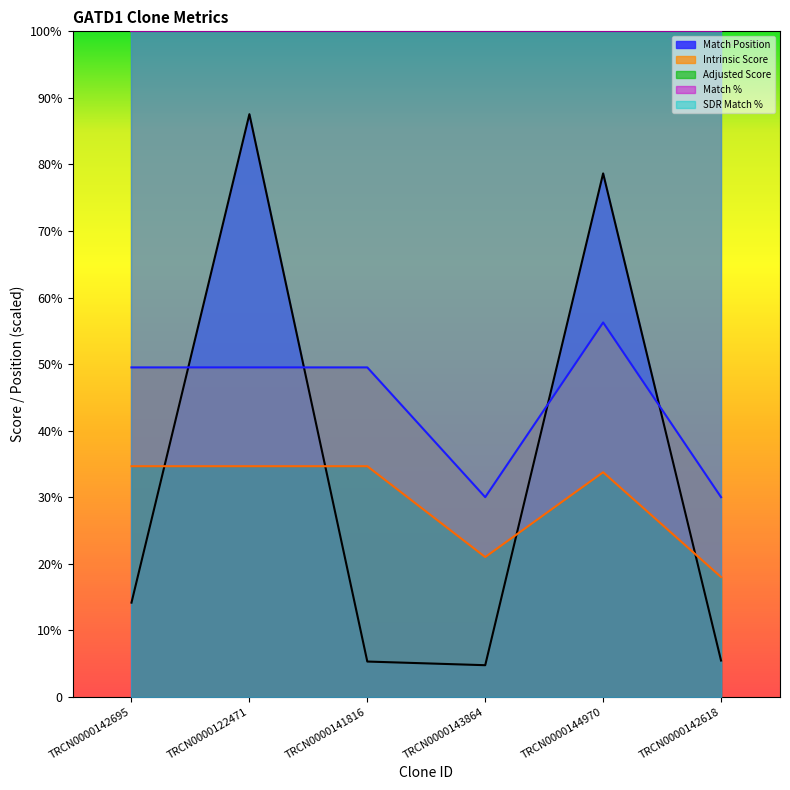

How many times do Adjusted Score and Match Position cross each other?

4